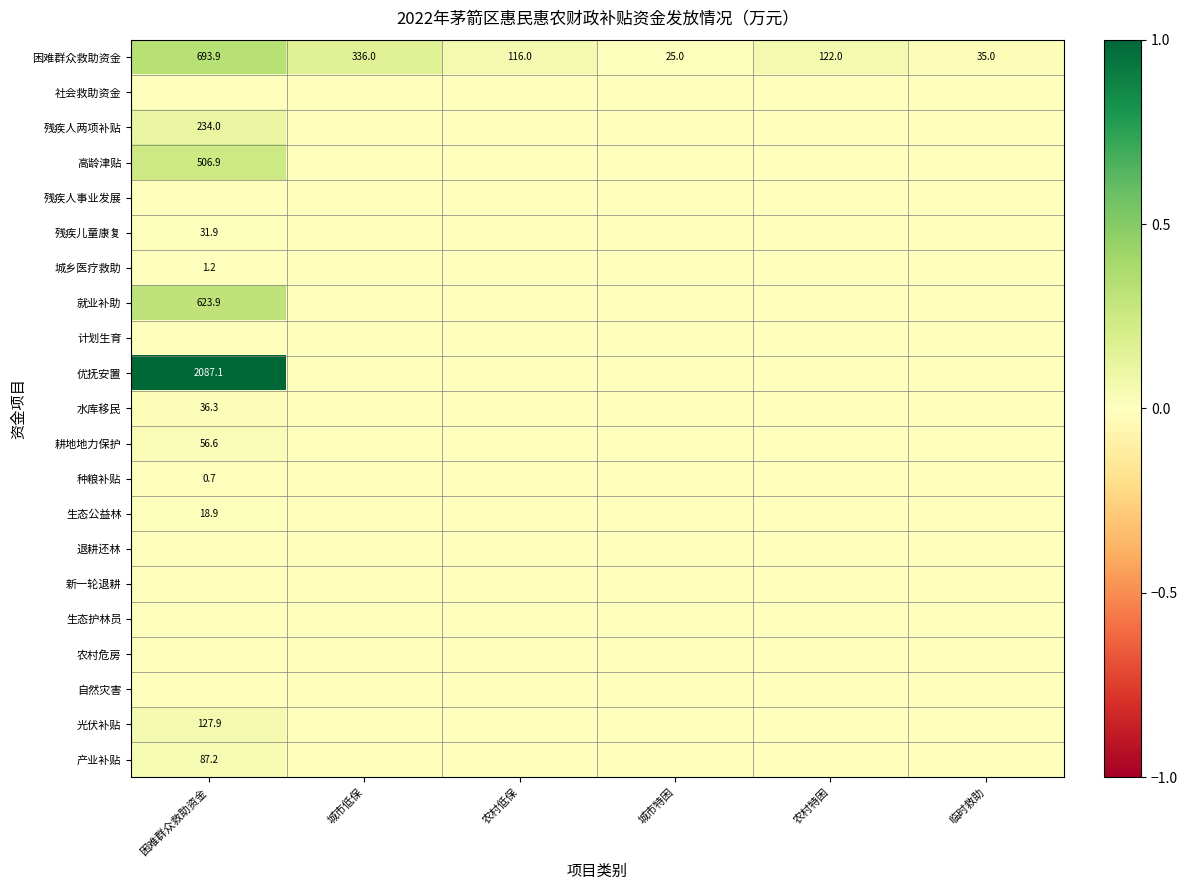

True or false: 困难群众救助资金 has a value of 25.0 at 城市特困.

True